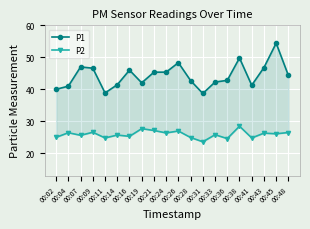

The value of P2 at 00:28 is 24.9. True or false?

True